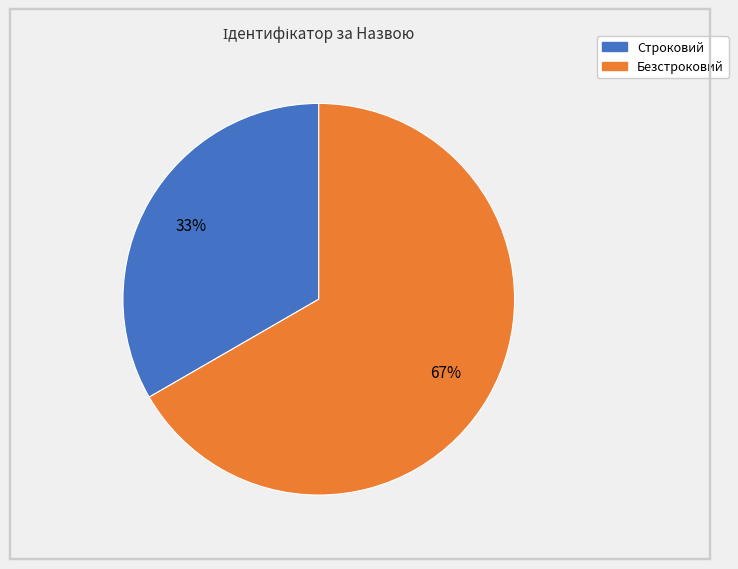

To the nearest percent, what percentage of the pie is Безстроковий?

67%